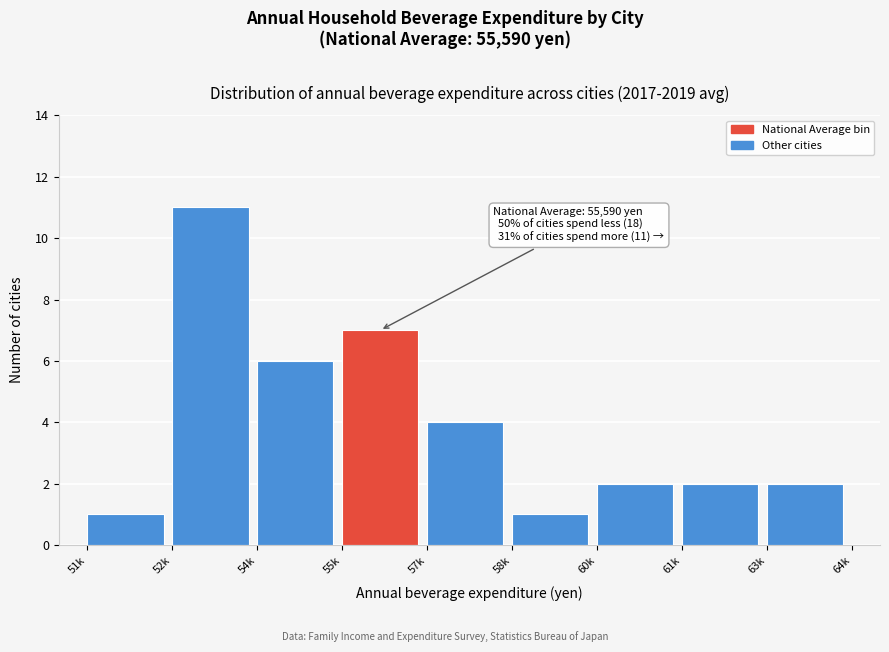

Reading left to right, what are all the values shown in this chart?

51k=1	52k=11	54k=6	55k=7	57k=4	58k=1	60k=2	61k=2	63k=2